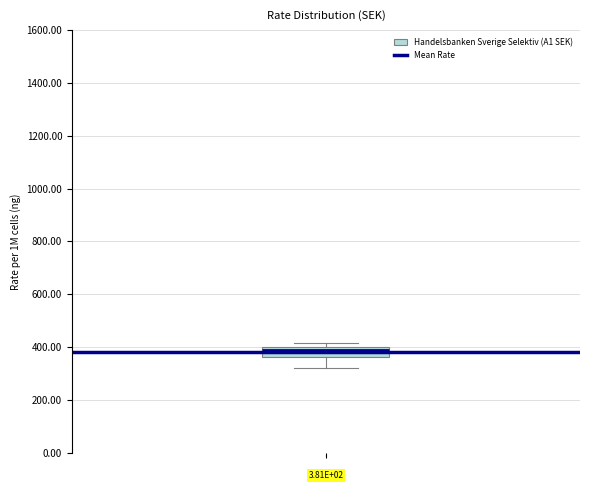

Read this box plot against the y-axis: the position of the median line, the range covered by the box, and the ends of both whiskers. The values are not printed on the chart, so give them approximately, as read against the axis.

median 400 (just below the box's upper edge), box 360 to 400, whiskers 320 to 420